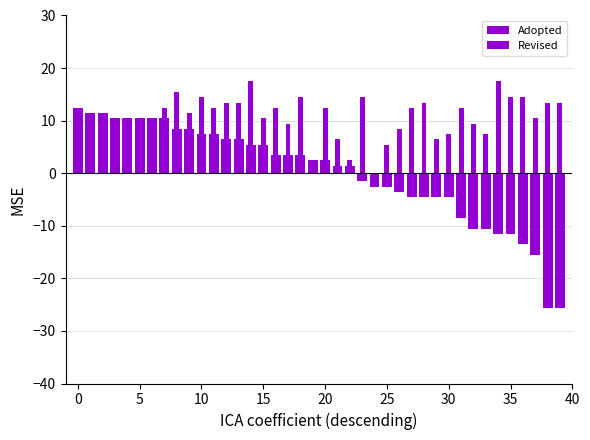

What is the difference between the Adopted values at 28 and 22?

6.0